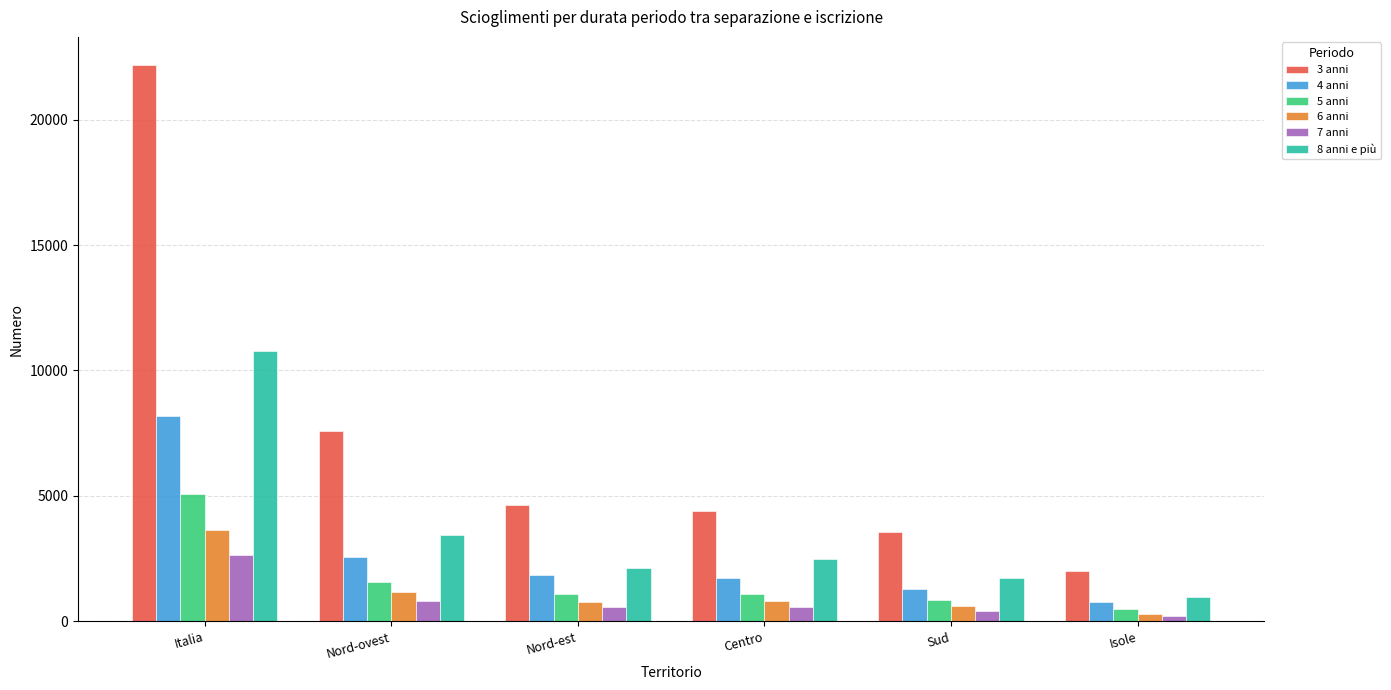

What is the sum of the 3 anni values at Centro and Nord-ovest?

11987